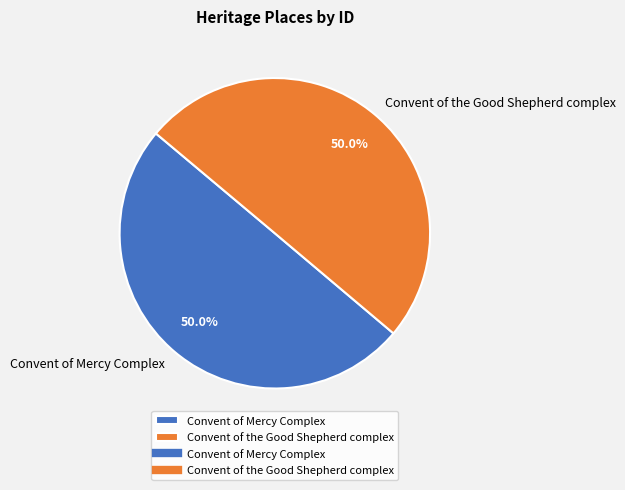

What is the total percentage of Convent of Mercy Complex and Convent of the Good Shepherd complex?

100.0%